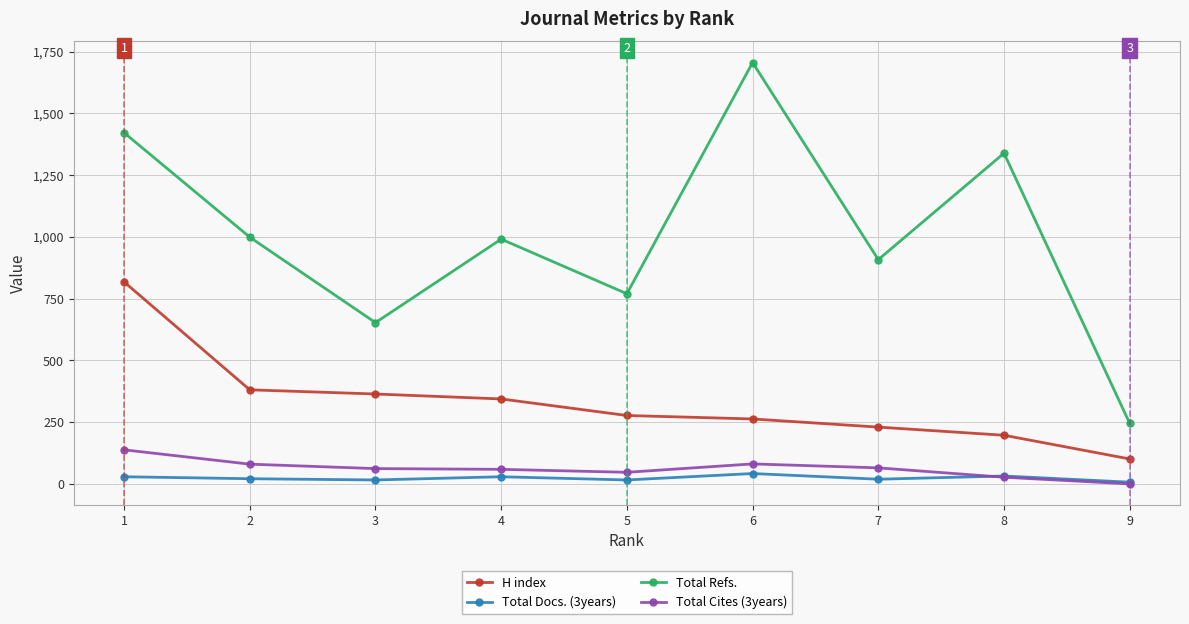

What is the value of the H index point at the 9th from the left?

101